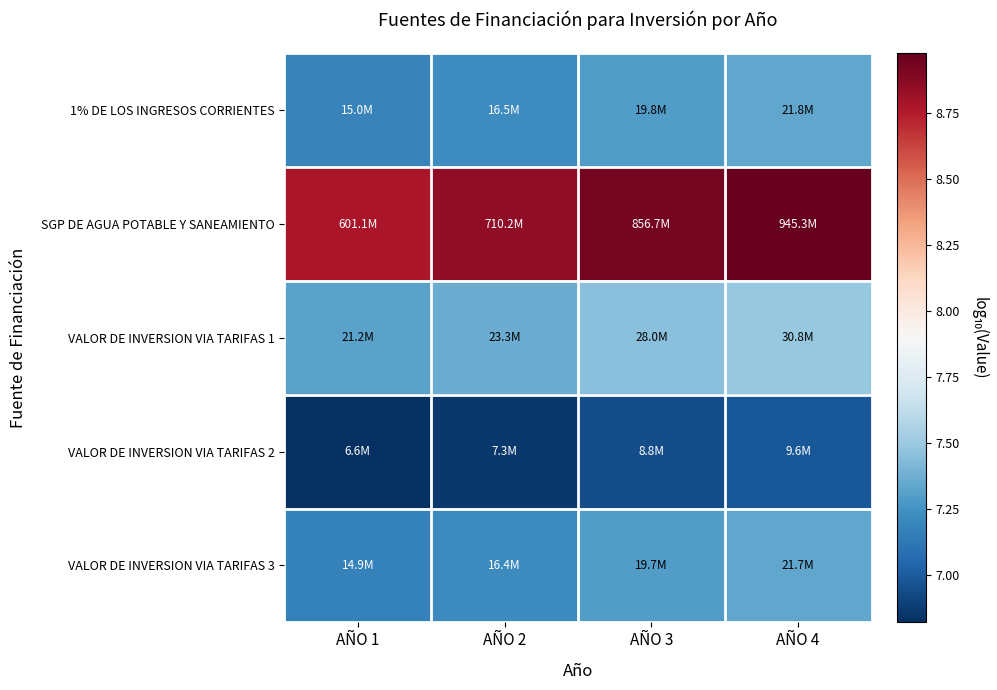

Which has a higher value, AÑO 3 or AÑO 2?

AÑO 3